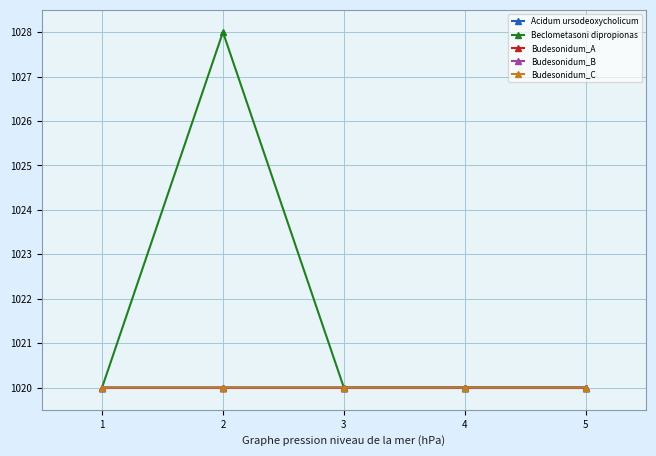

What is the approximate value of Beclometasoni dipropionas at 3?

1020.0